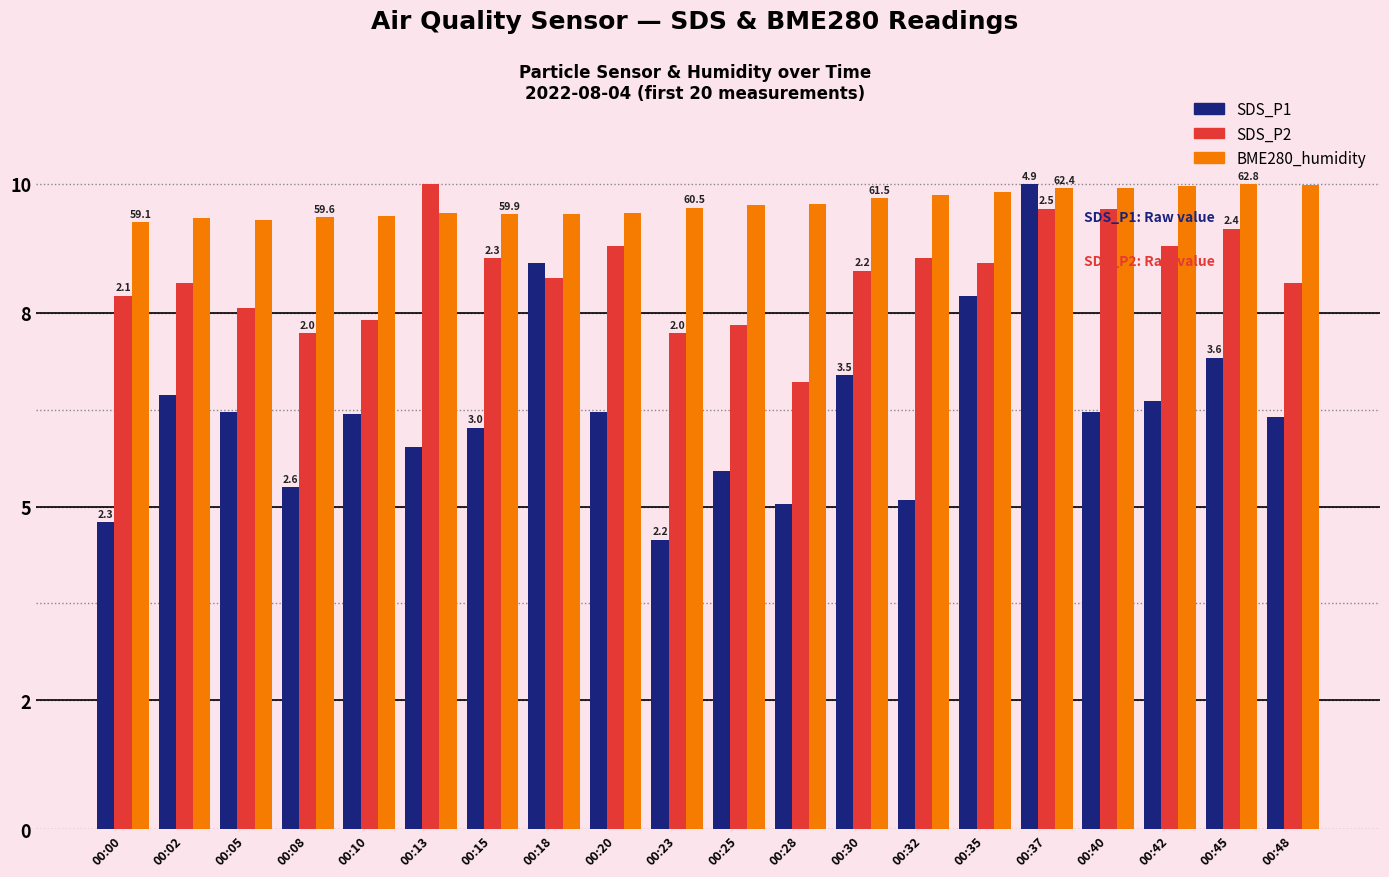

The BME280_humidity series shows 9.6 at 00:23. True or false?

True